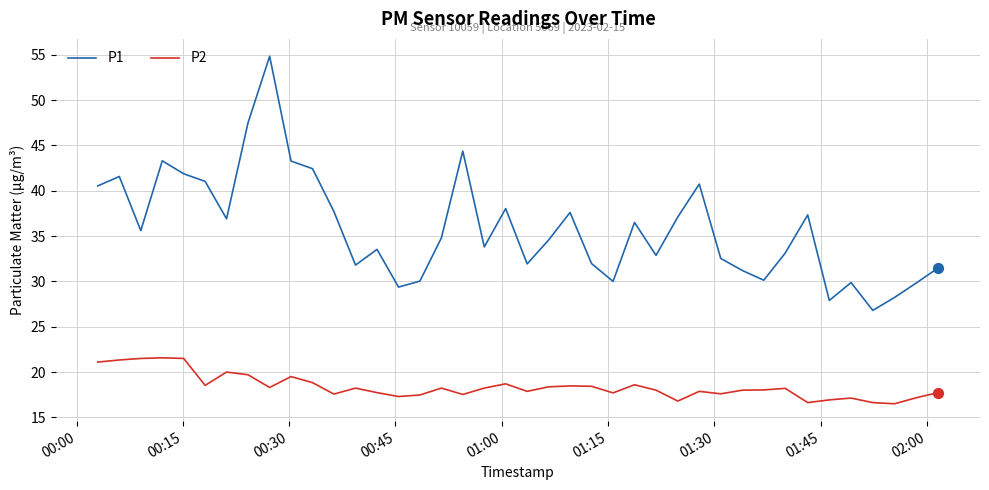

Which series has the widest spread of values?

P1